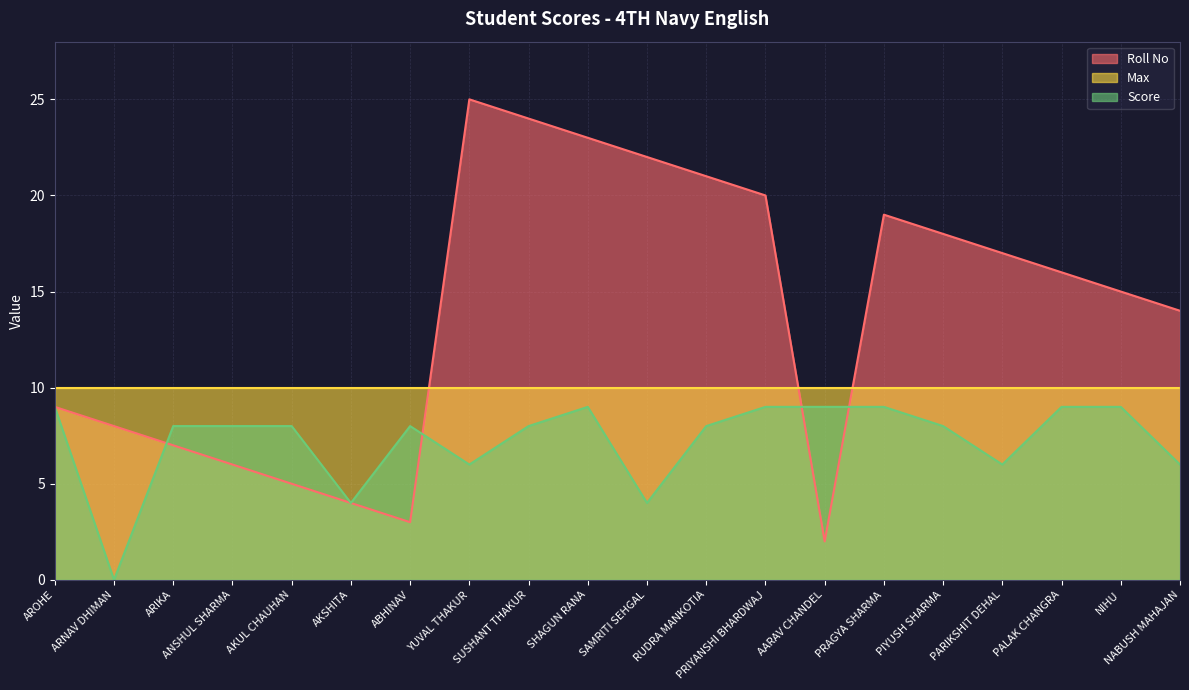

Which series has the largest total across all categories?

Roll No